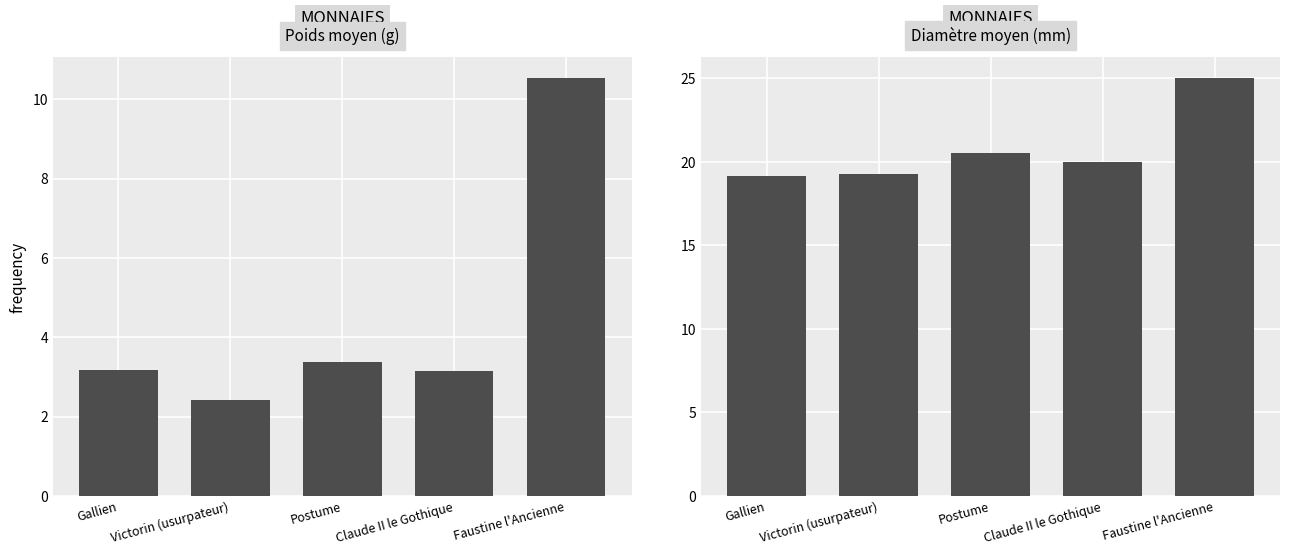

Which series has the largest total across all categories?

Diamètre moyen (mm)